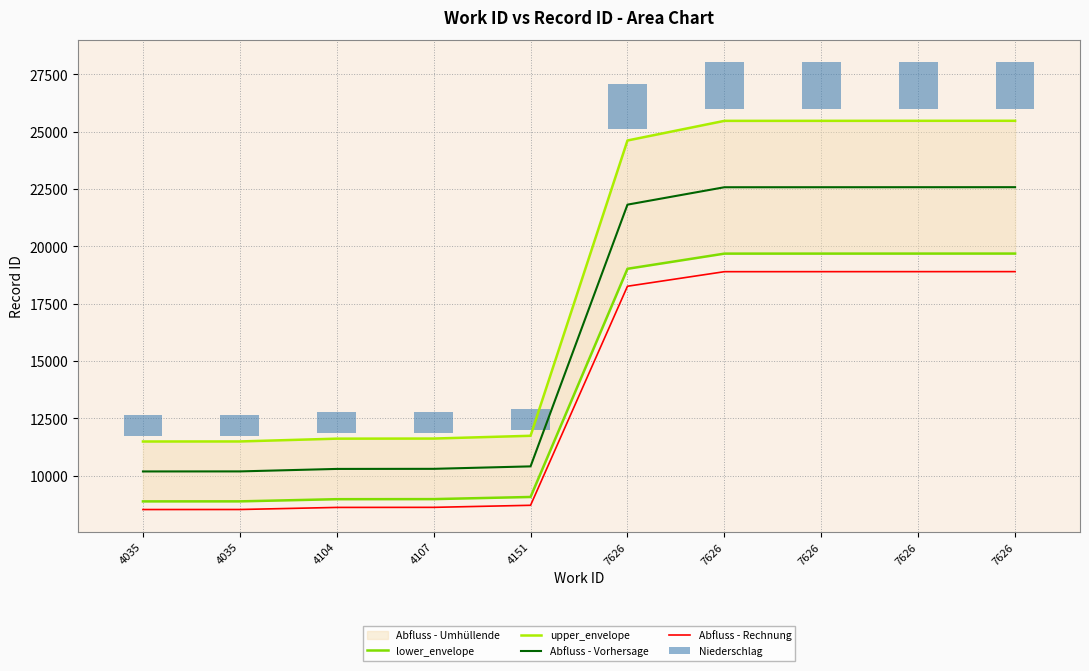

What is the difference between the second highest and minimum values in the lower_envelope series?

10807.8